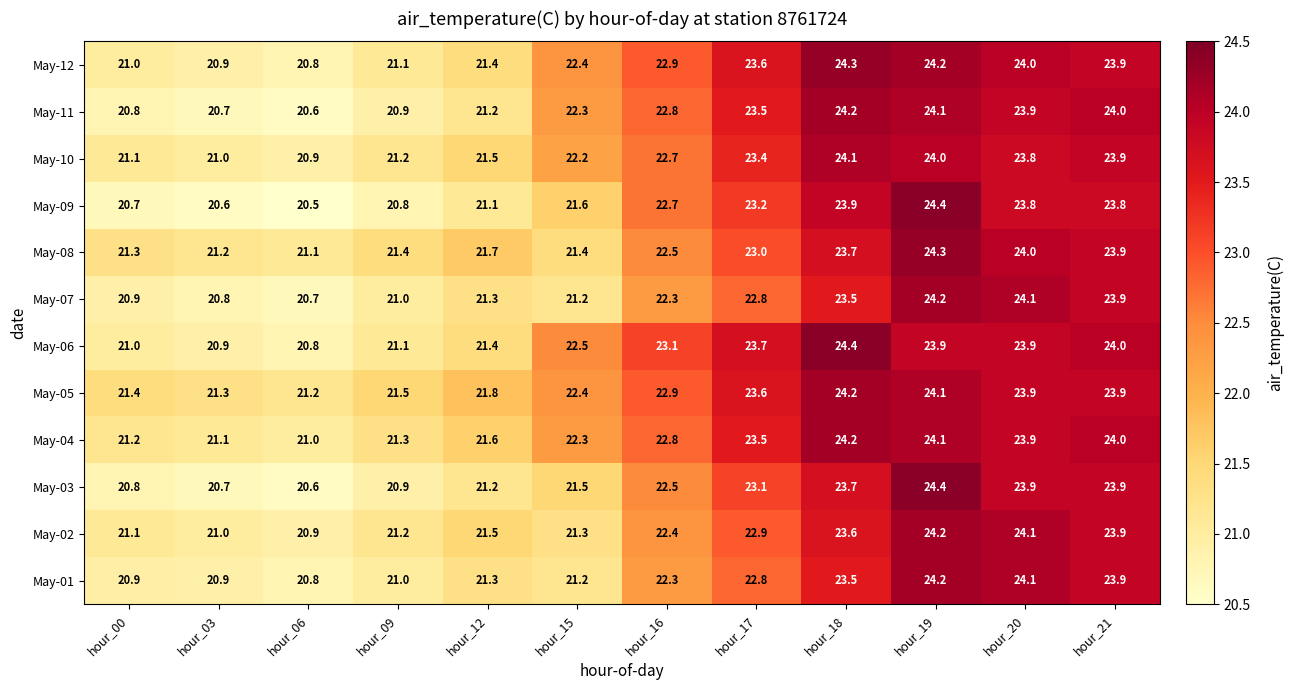

Which series has the largest range (max minus min)?

May-09